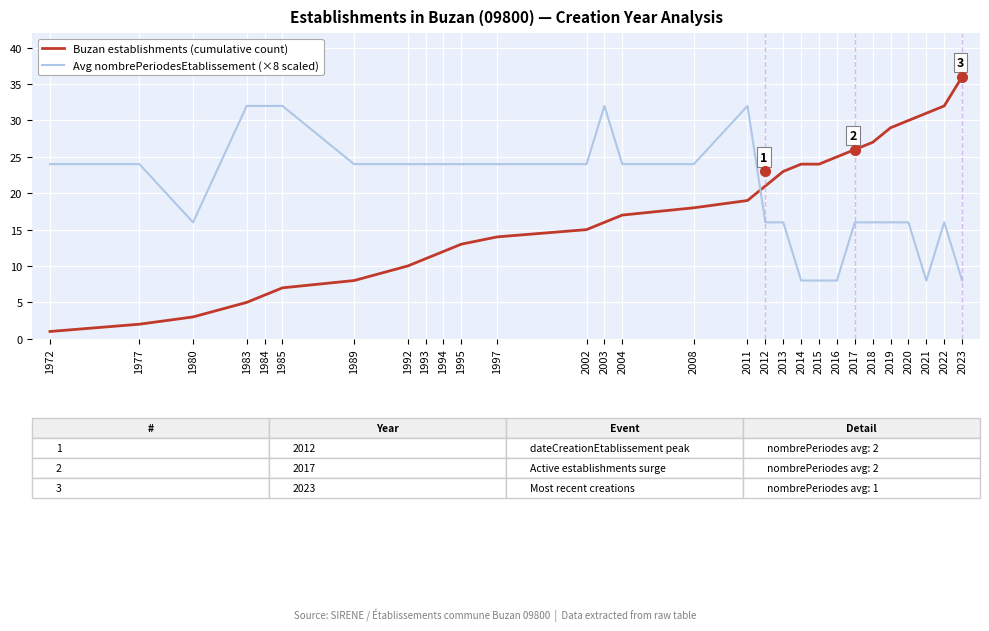

Rank the series by their average value, from lowest to highest.

Buzan establishments (cumulative count), Avg nombrePeriodesEtablissement (×8 scaled)